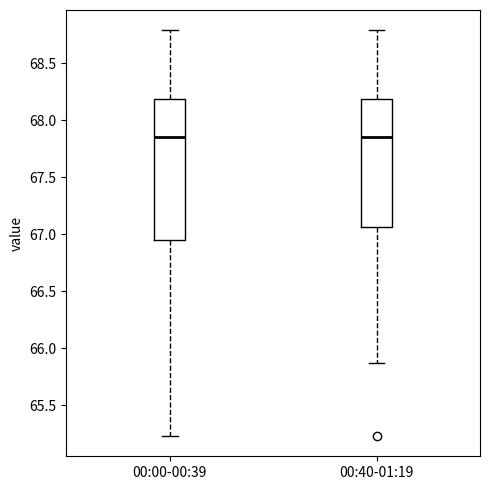

Reading left to right, transcribe this box plot: for each box, give where its median line is, the range the box spans, and where its two whiskers end, as read against the y-axis. The values are not printed on the chart, so give them approximately, as read against the axis.

00:00-00:39: median 67.85, box 66.95 to 68.20, whiskers 65.25 to 68.80
00:40-01:19: median 67.85, box 67.05 to 68.20, whiskers 65.85 to 68.80